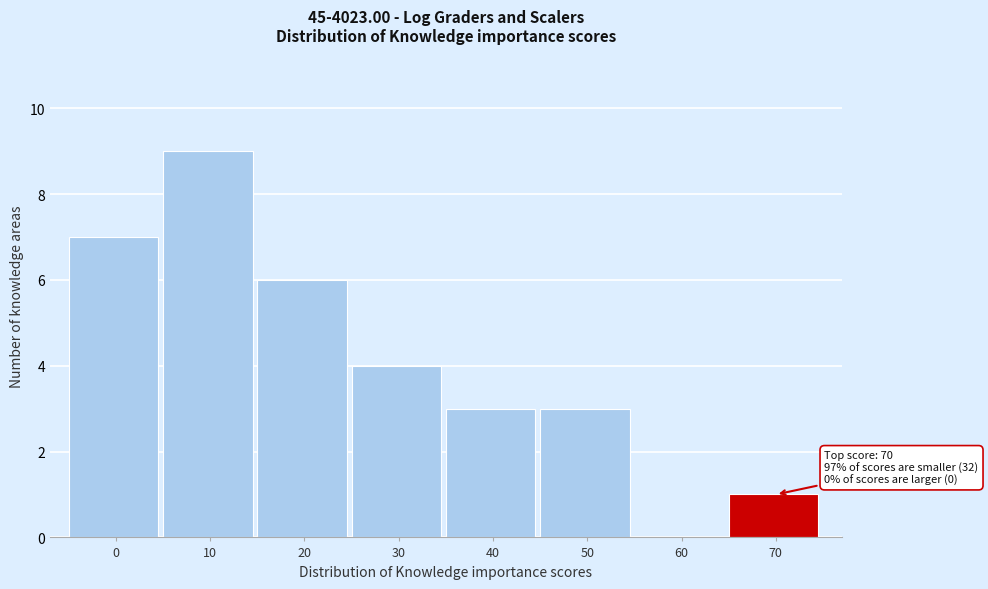

Reading left to right, transcribe all the data shown in this chart.

0=7	10=9	20=6	30=4	40=3	50=3	60=0	70=1